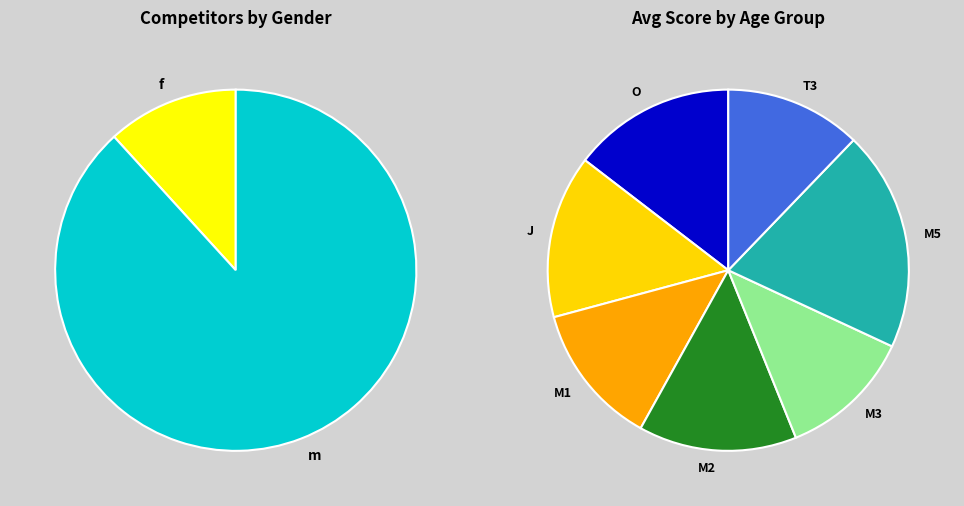

Combined, do Черепин Роман and Дегтярёв Павел account for over 50%?

No